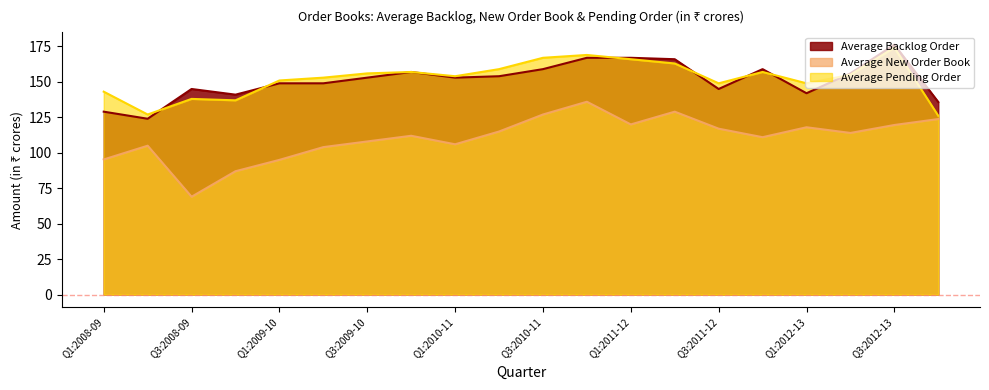

Reading left to right, what are all the values shown in this chart?

Average Backlog Order: 129.0	124.0	145.0	141.0	149.0	149.0	153.0	157.0	153.0	154.0	159.0	167.0	167.0	166.0	145.0	159.0	142.0	156.0	176.3	135.8
Average New Order Book: 95.3	105.0	69.0	87.0	95.0	104.0	108.0	112.0	106.0	115.0	127.0	136.0	120.0	129.0	117.0	111.0	118.0	114.0	119.6	123.8
Average Pending Order: 143.1	127.0	138.0	137.0	151.0	153.0	156.0	157.0	154.0	159.0	167.0	169.0	166.0	163.0	149.0	157.0	149.0	155.0	174.2	126.1